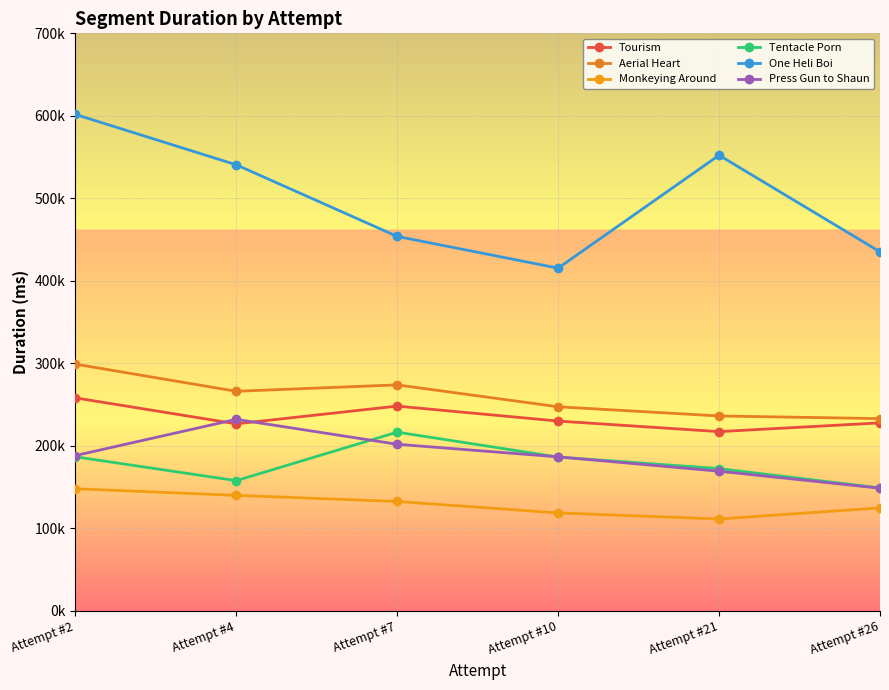

What is the total value across all series at Attempt #26?

1319111